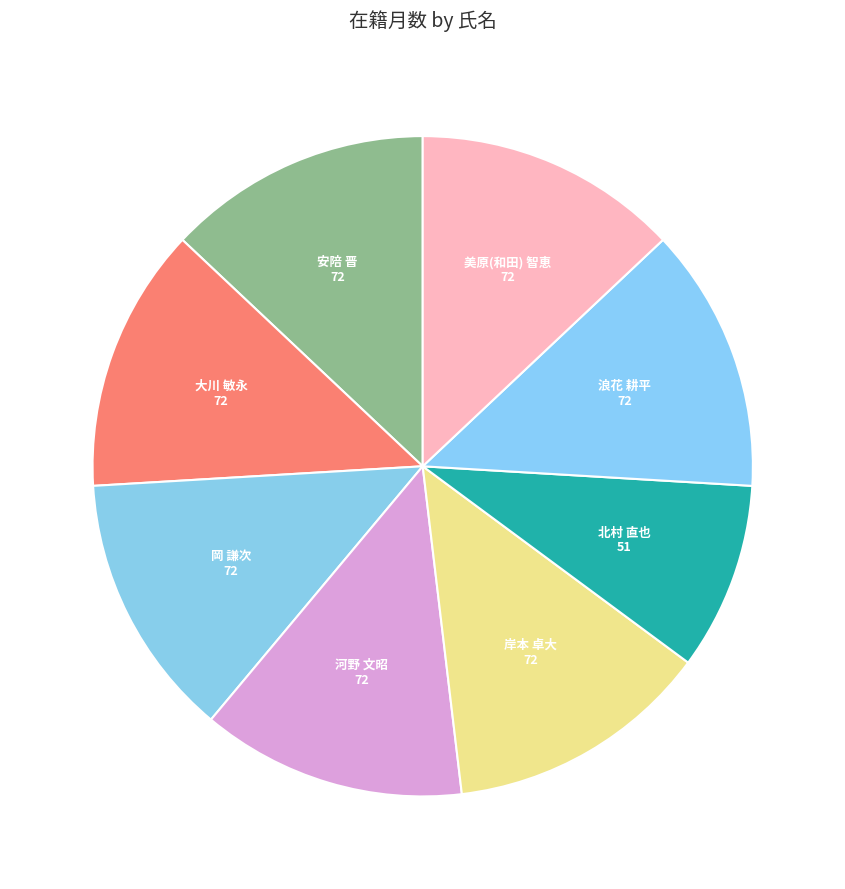

Which slice is the smallest?

北村 直也